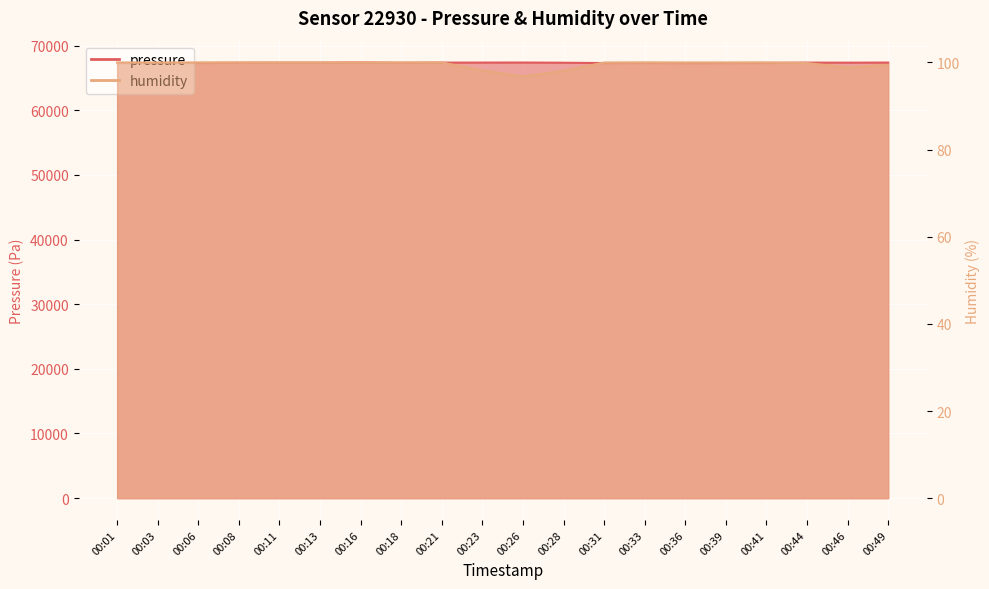

The humidity series shows 100.0 at 00:21. True or false?

True